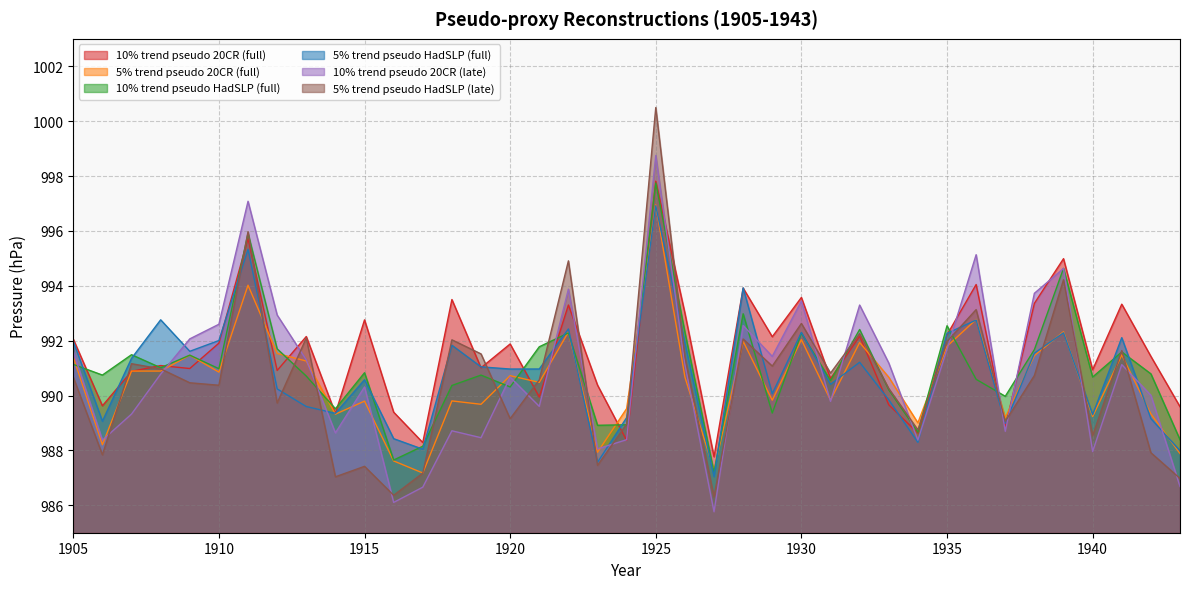

What is the average value of the 10% trend pseudo 20CR (full) series?

991.6